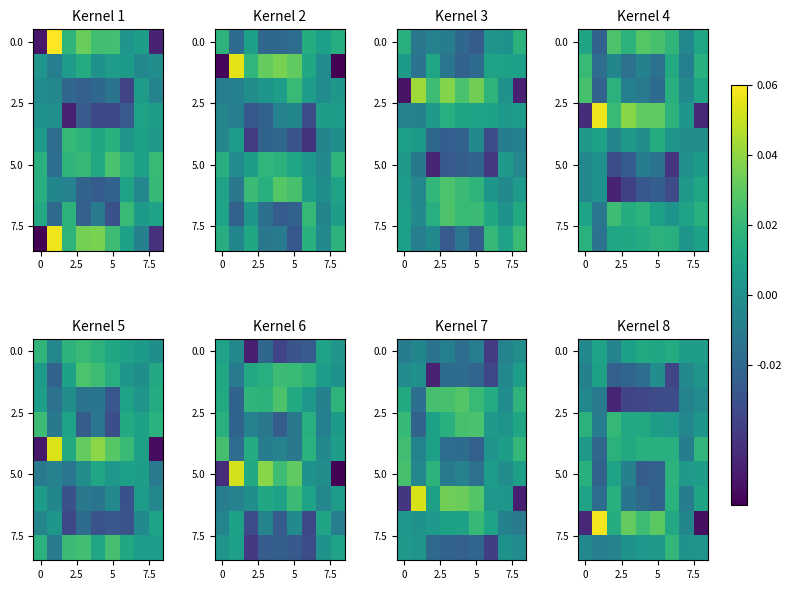

What is the maximum value shown in the chart?

0.1